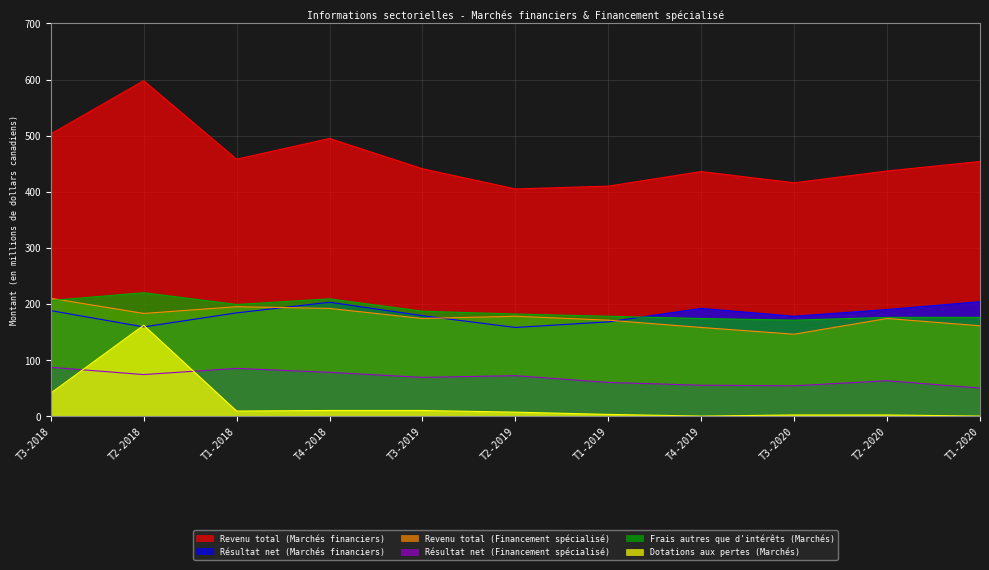

The value of Dotations aux pertes (Marchés) at T2-2020 is 2. True or false?

True